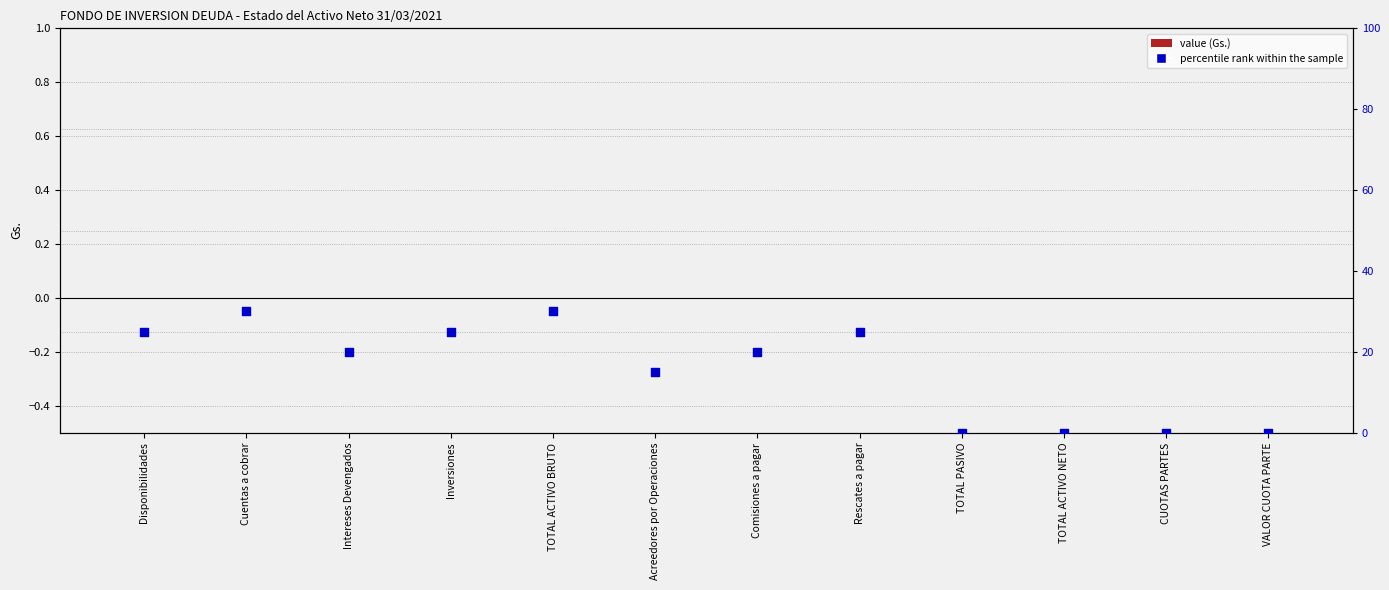

What are all the series names shown in the legend?

Value (Gs.), percentile rank within the sample